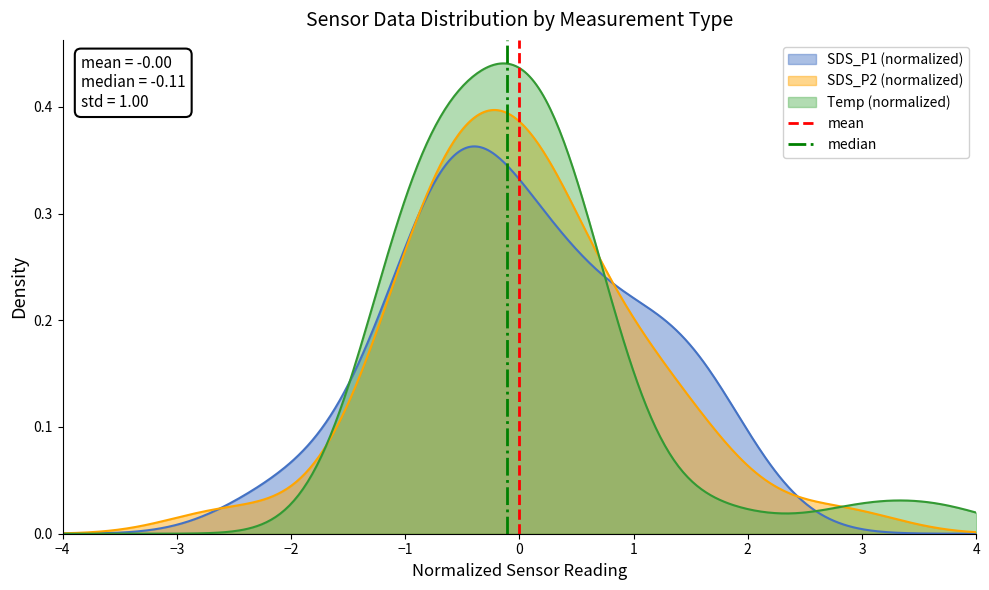

Which has a higher value, −4 or −3?

−3